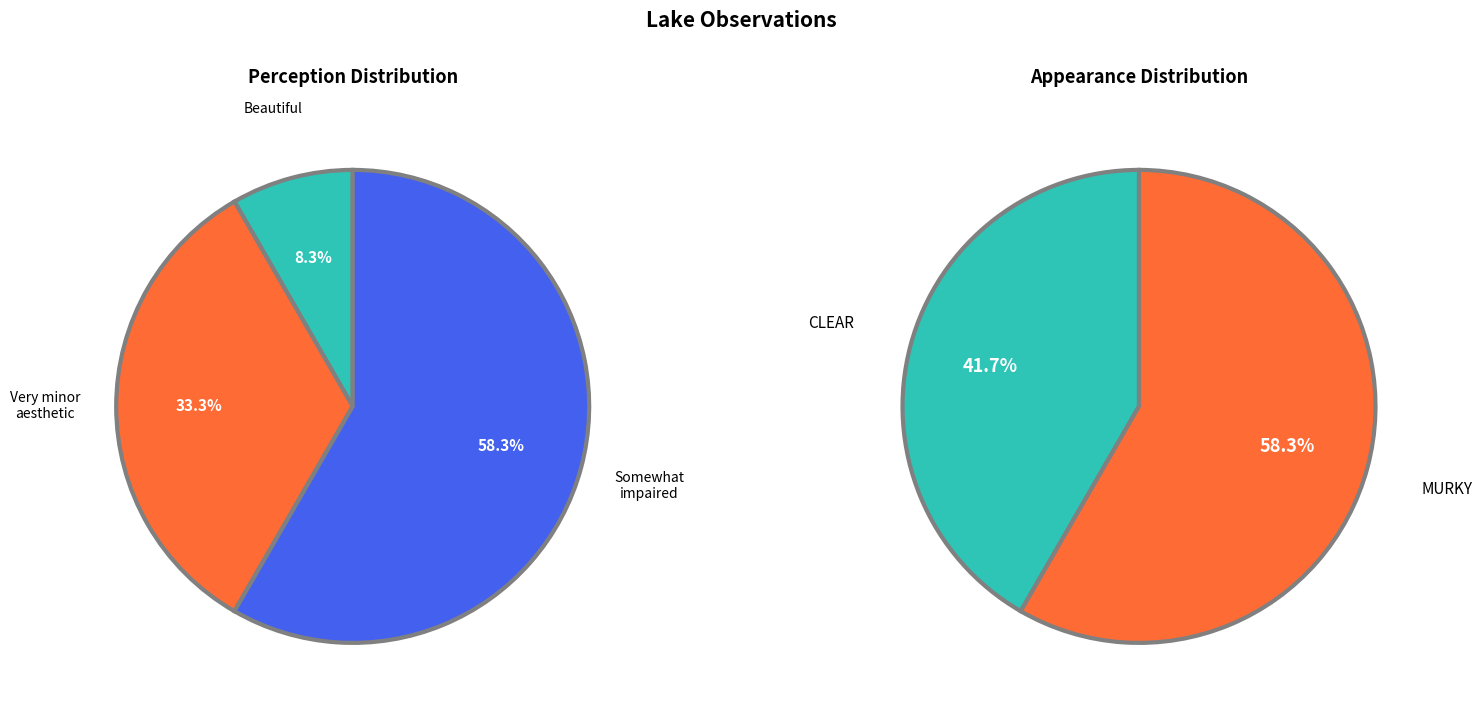

Combined, what portion of the pie is 2-Very minor aesthetic problems and 1-Beautiful, could not be nicer?

41.7%